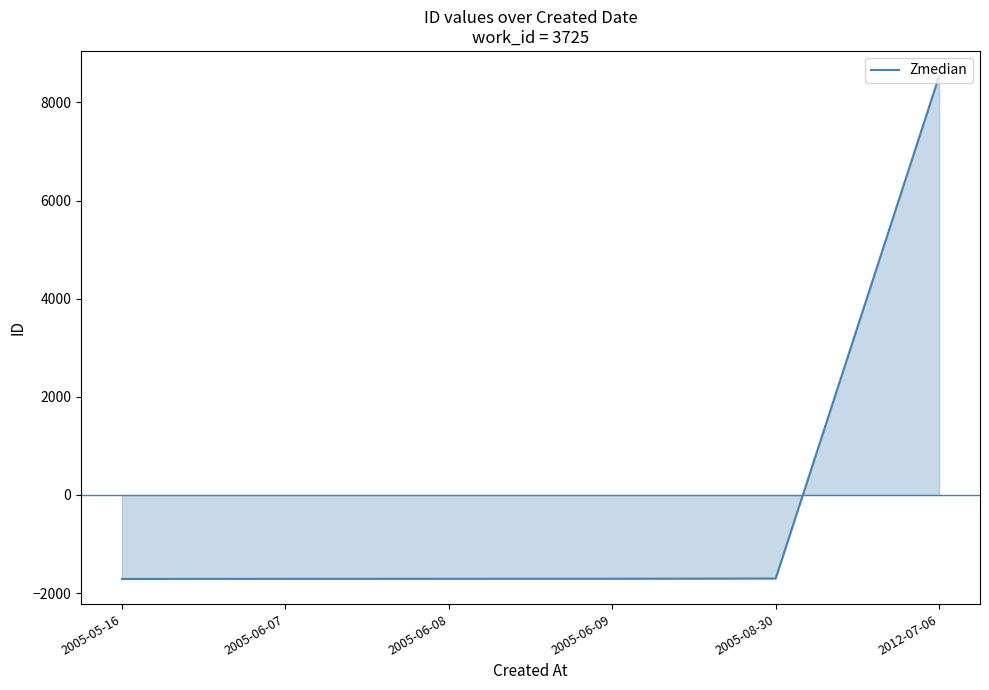

True or false: the data shows -1702 at 2005-08-30.

True